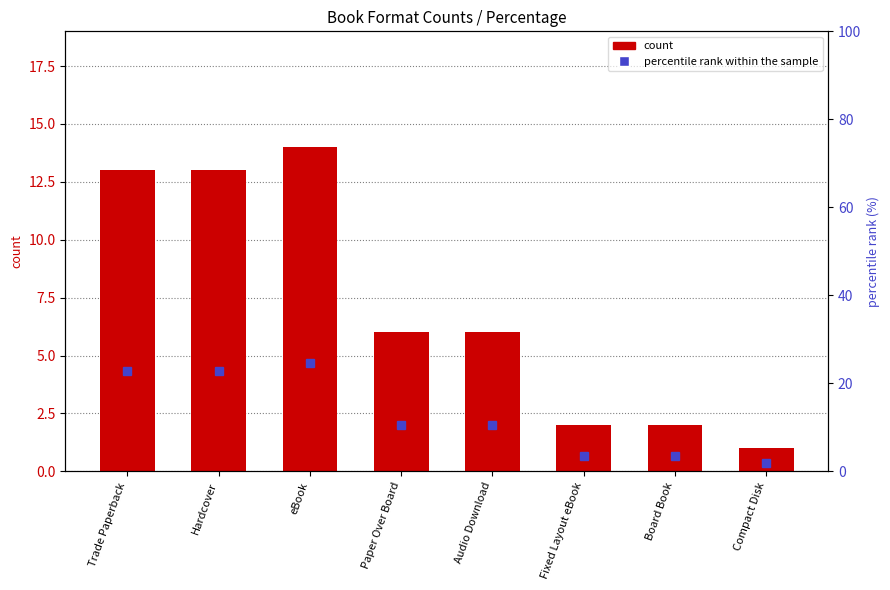

What is the average value of the count series?

7.1